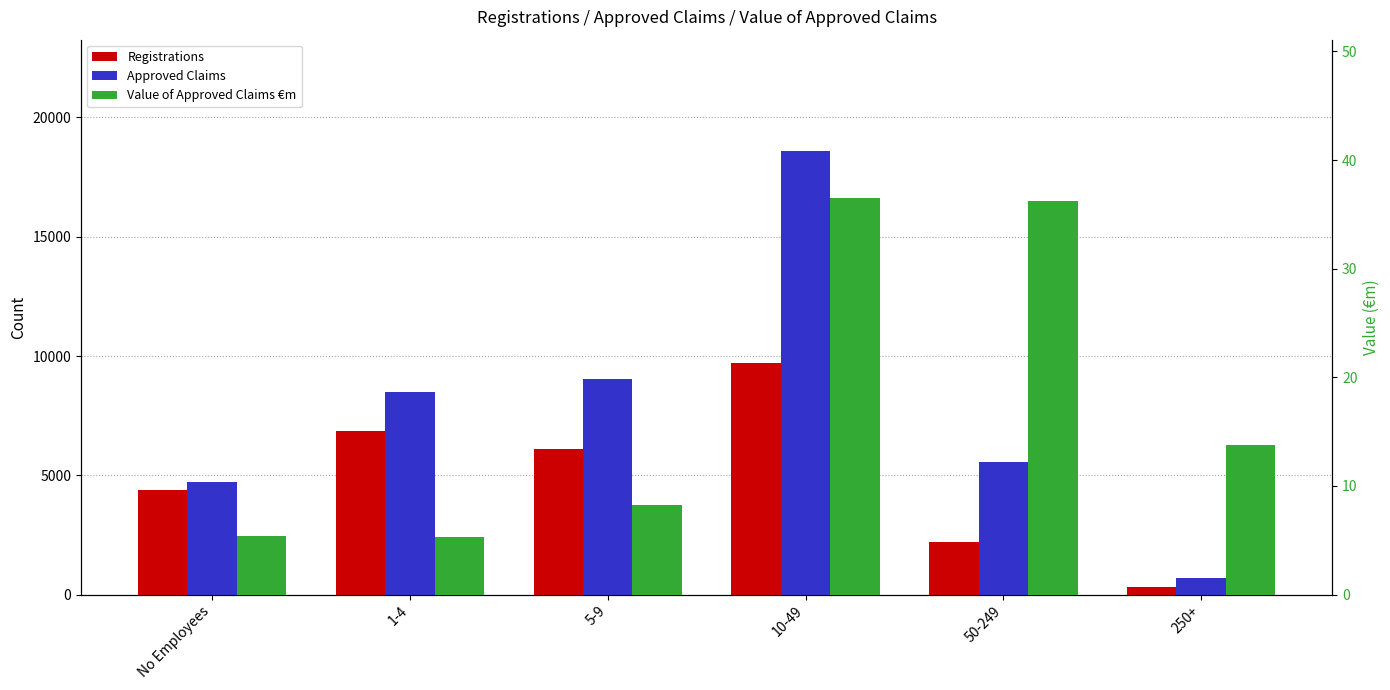

True or false: Approved Claims has a value of 2912.9 at No Employees.

False